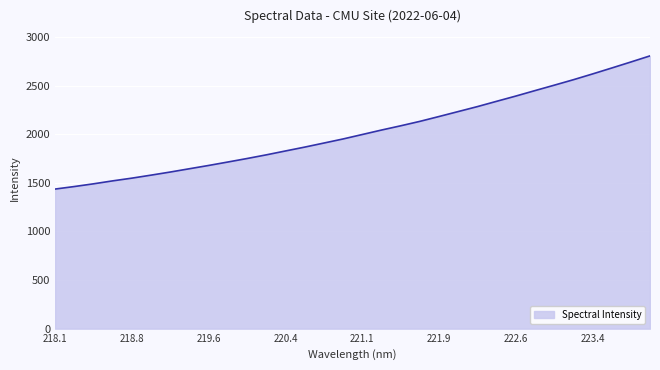

What is the minimum value shown in the chart?

1436.1